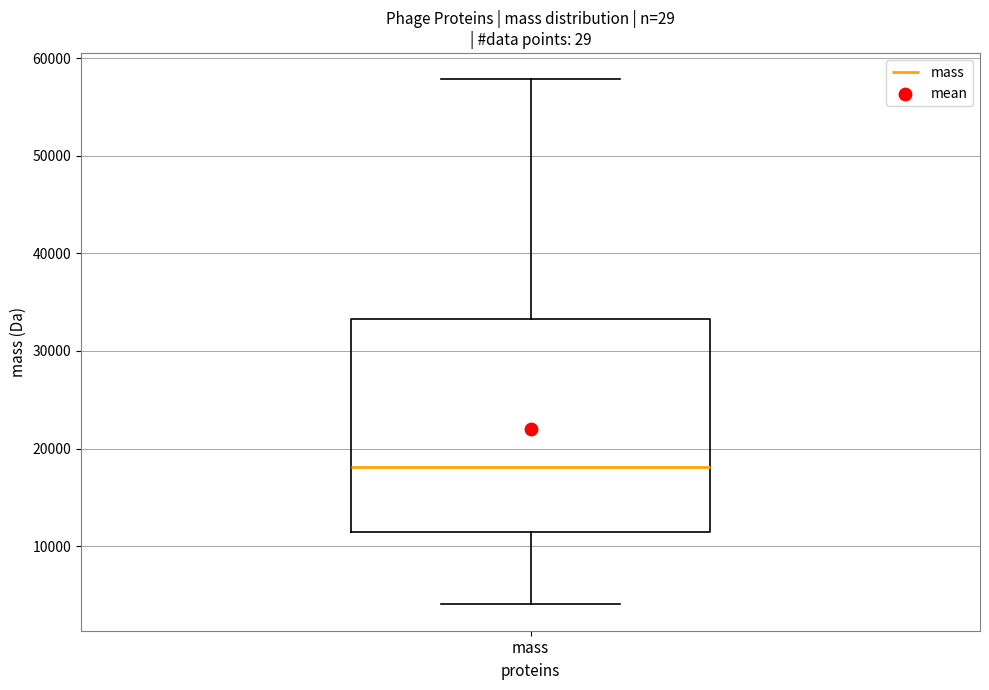

Read this box plot against the y-axis: the position of the median line, the range covered by the box, and the ends of both whiskers. The values are not printed on the chart, so give them approximately, as read against the axis.

median 18000, box 11000 to 33000, whiskers 4000 to 58000